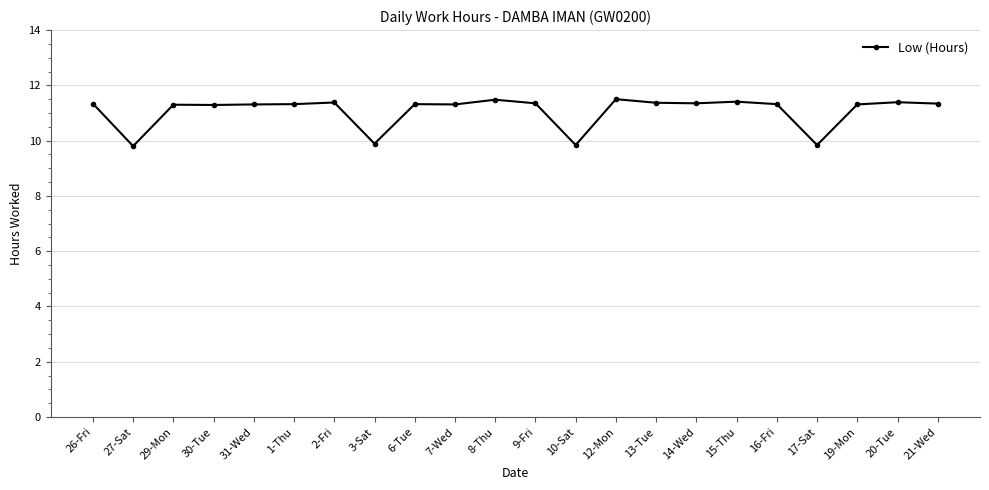

What is the sum of all values?

243.8